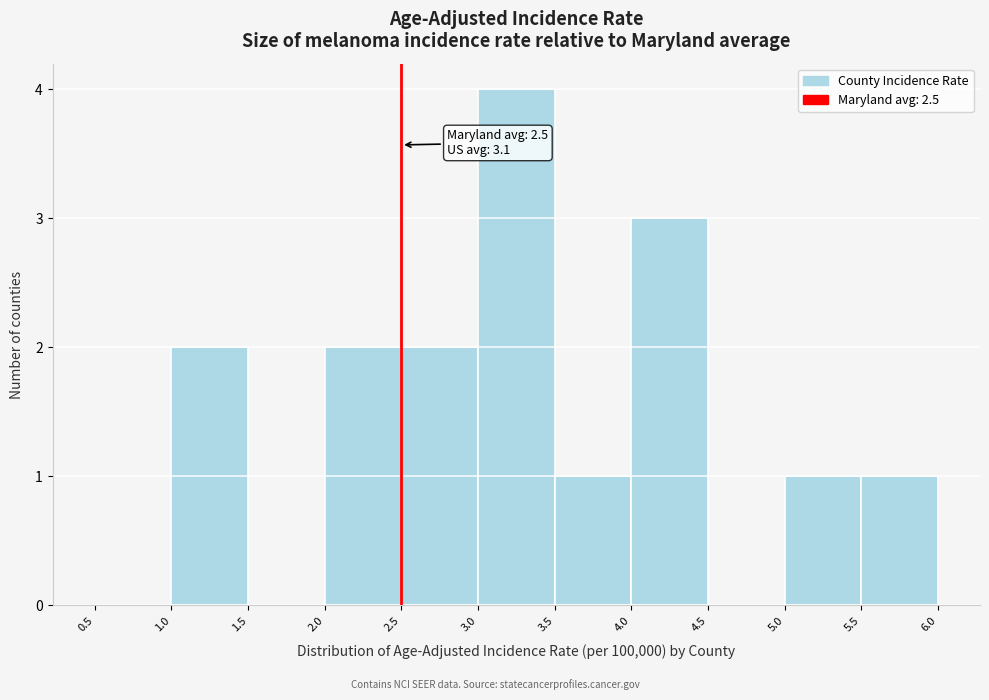

Over which range of the x-axis is the bar tallest?

3.0 to 3.5